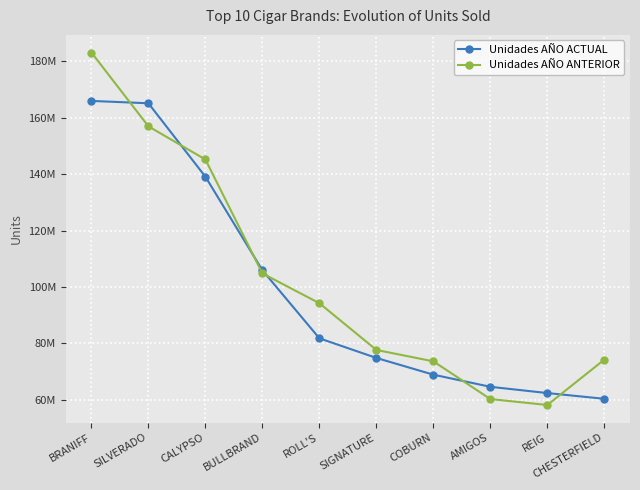

True or false: Unidades AÑO ANTERIOR and Unidades AÑO ACTUAL cross at least once.

True